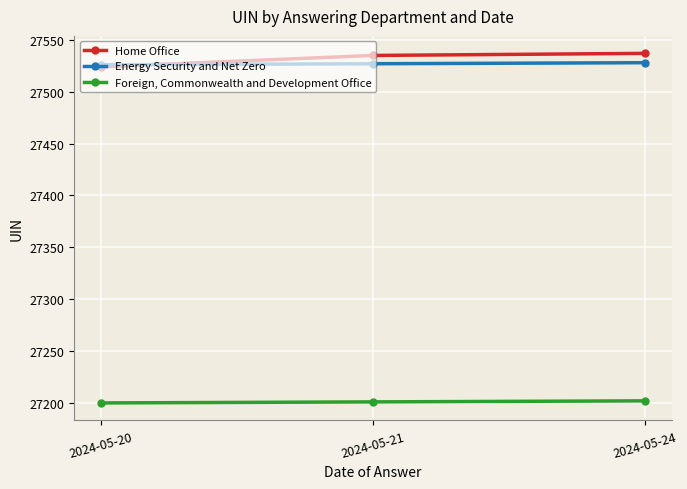

At how many categories does at least one series exceed 27383?

3